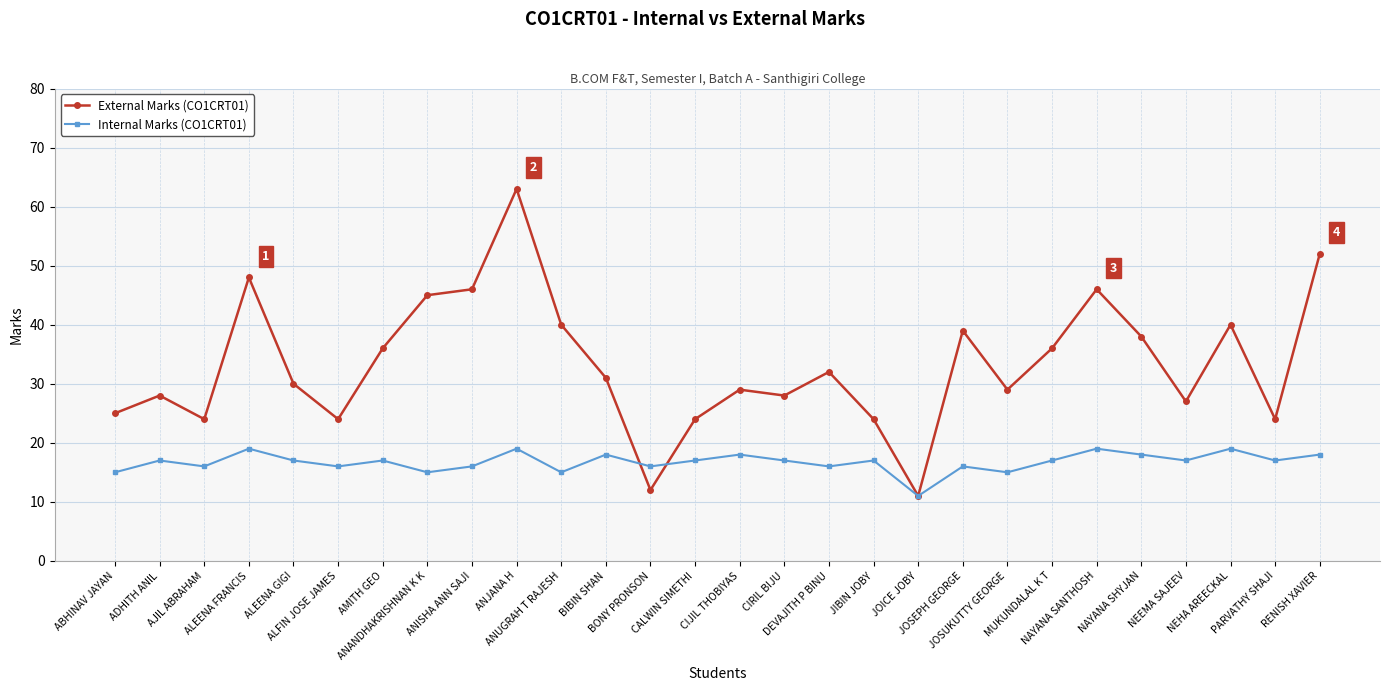

Between which two adjacent categories do External Marks (CO1CRT01) and Internal Marks (CO1CRT01) first intersect?

BIBIN SHAN and BONY PRONSON